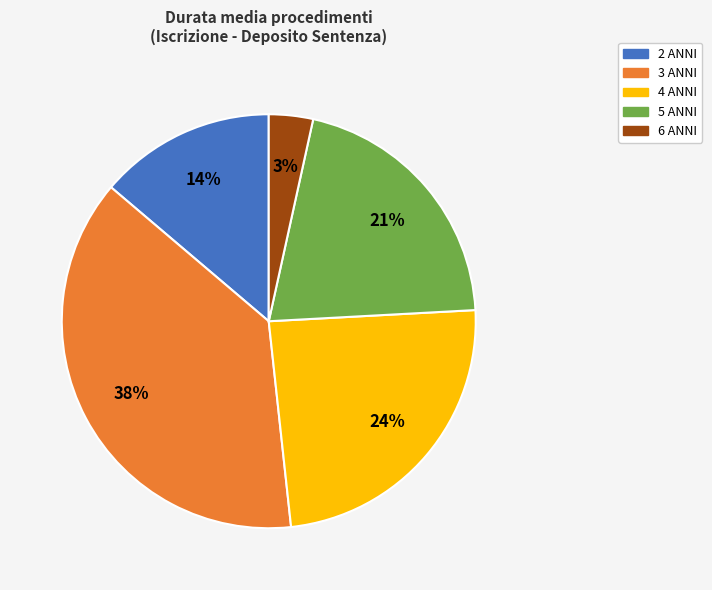

Is there a majority slice in this chart?

No